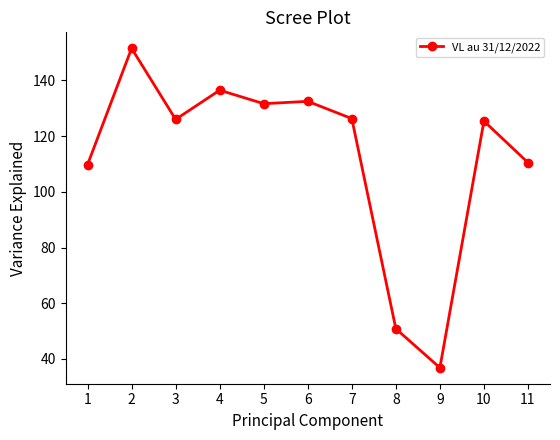

What is the difference between the maximum and minimum values?

114.8